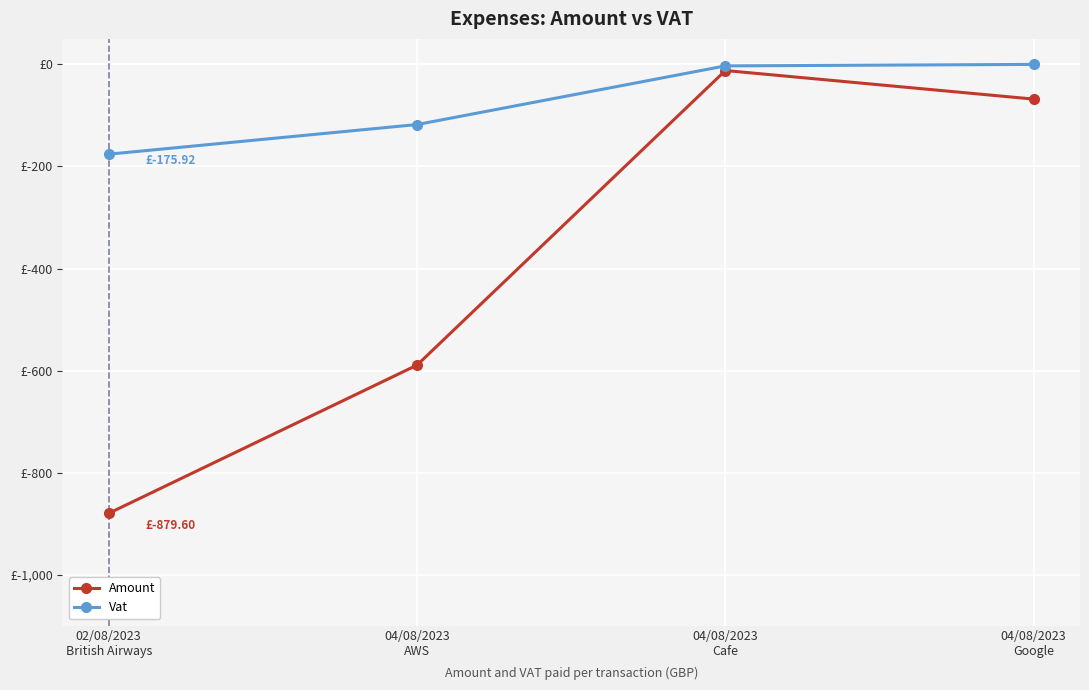

At which label does Amount reach its minimum?

02/08/2023
British Airways